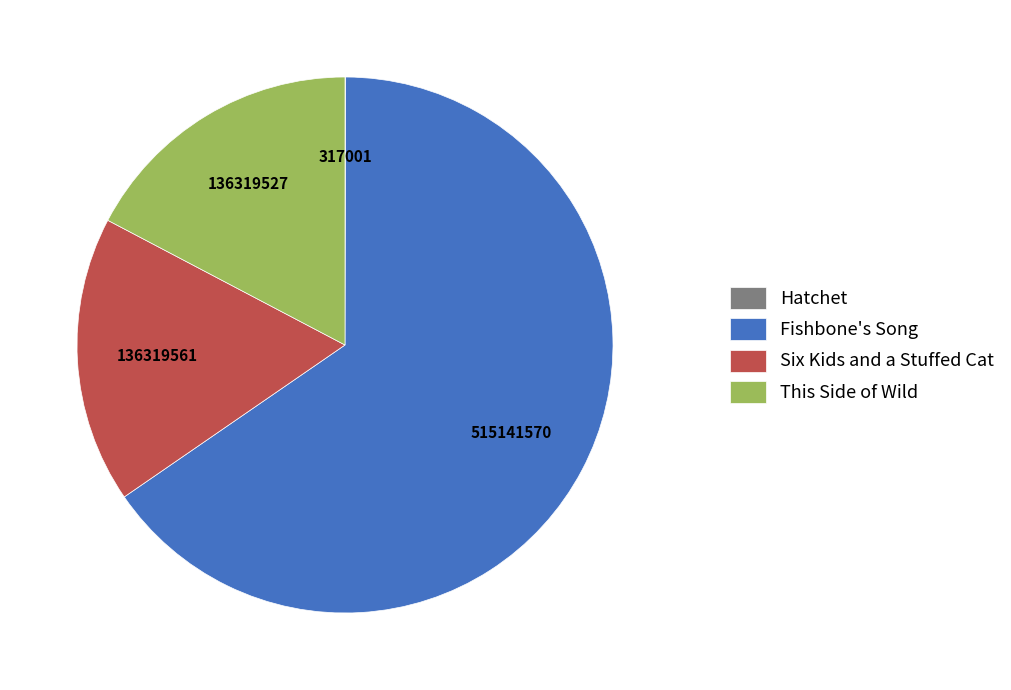

Is there any slice that represents more than half of the pie?

Yes